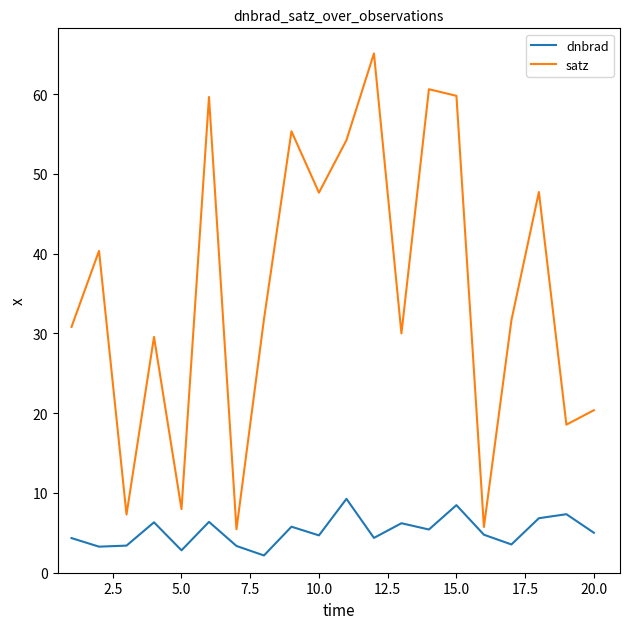

What is the difference between the maximum and minimum values in the satz series?

59.7